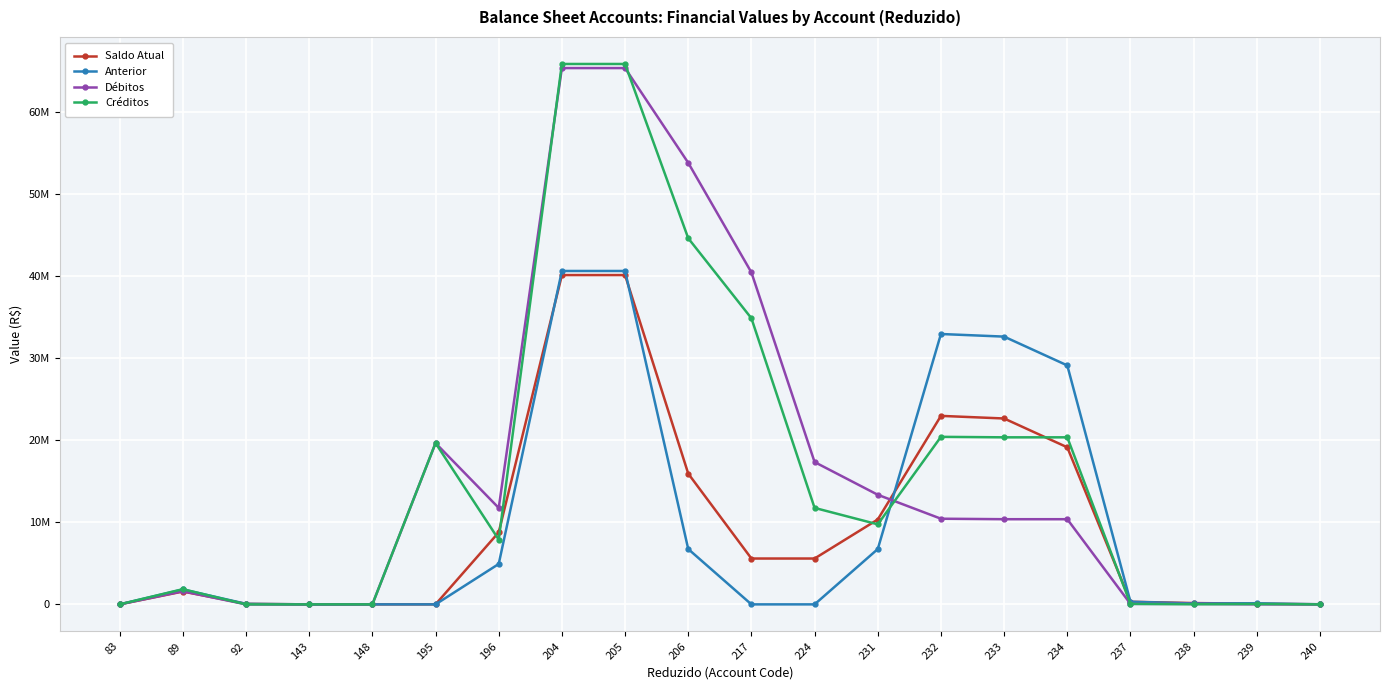

What are all the series names shown in the legend?

Saldo Atual, Anterior, Débitos, Créditos